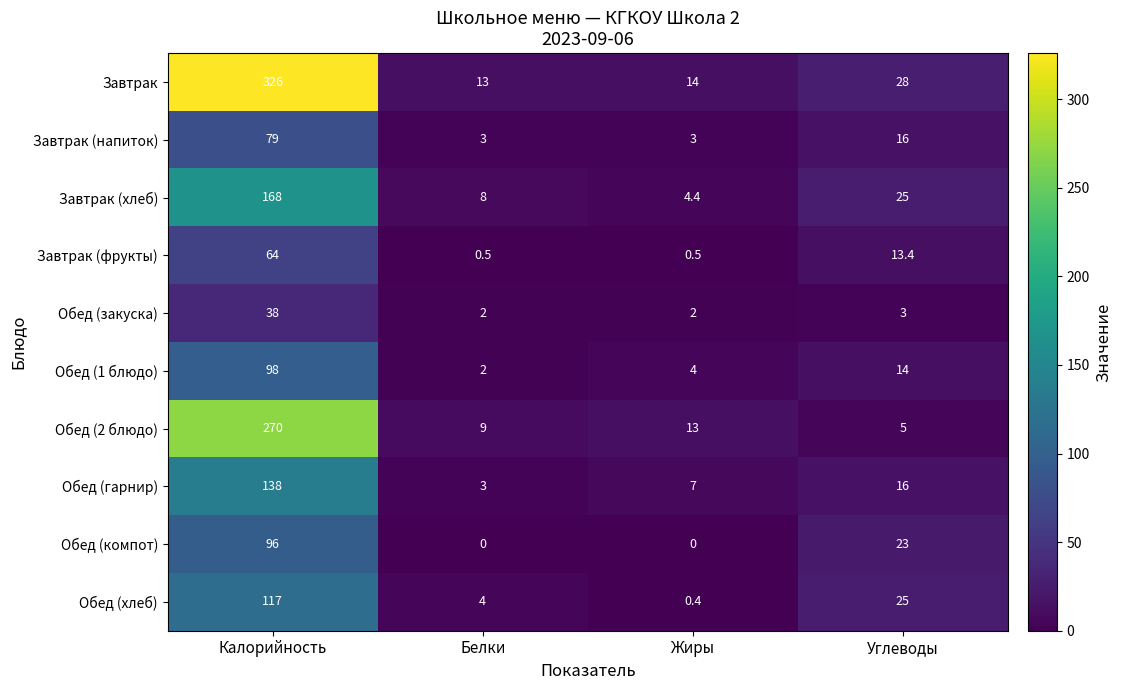

At which category is the sum across all series the highest?

Калорийность